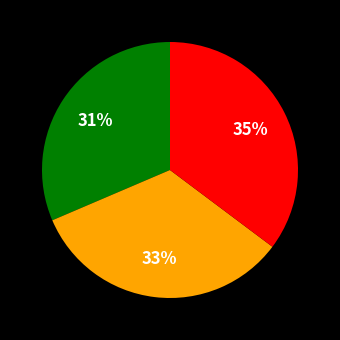

To the nearest percent, what is the difference between the largest and smallest slice percentages?

4%